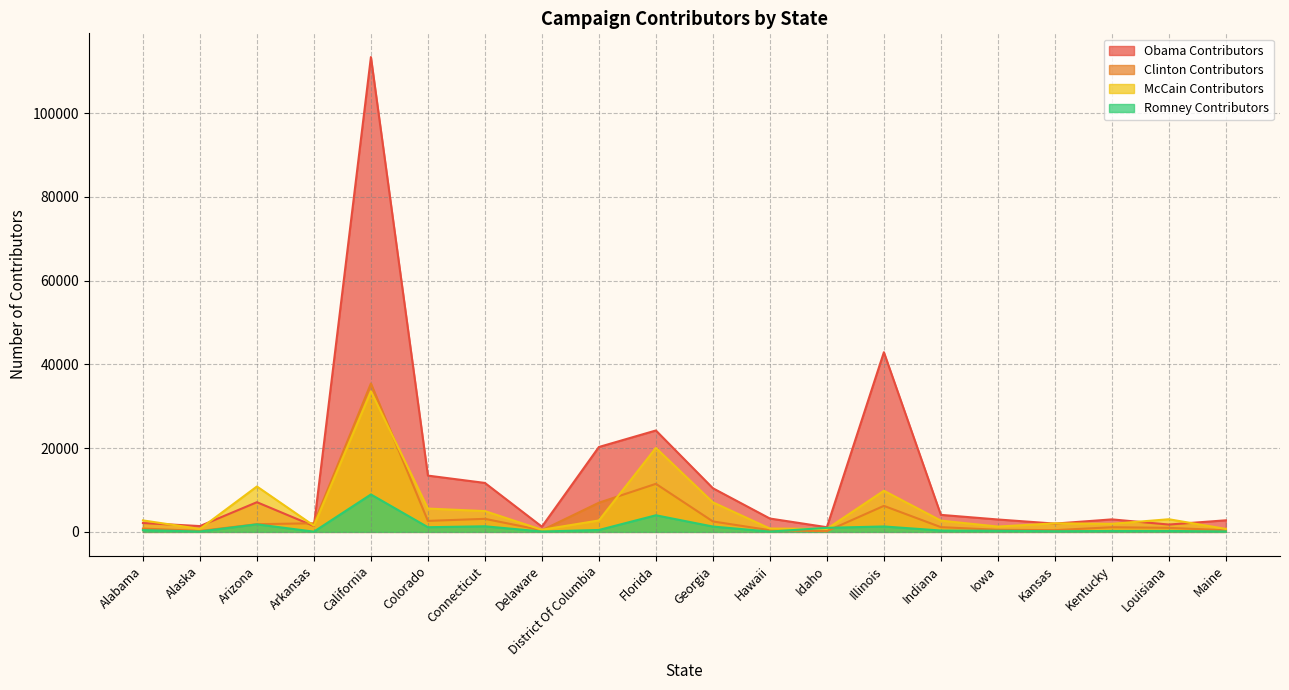

In Romney Contributors, how many points are higher than both neighbors (excluding endpoints)?

6